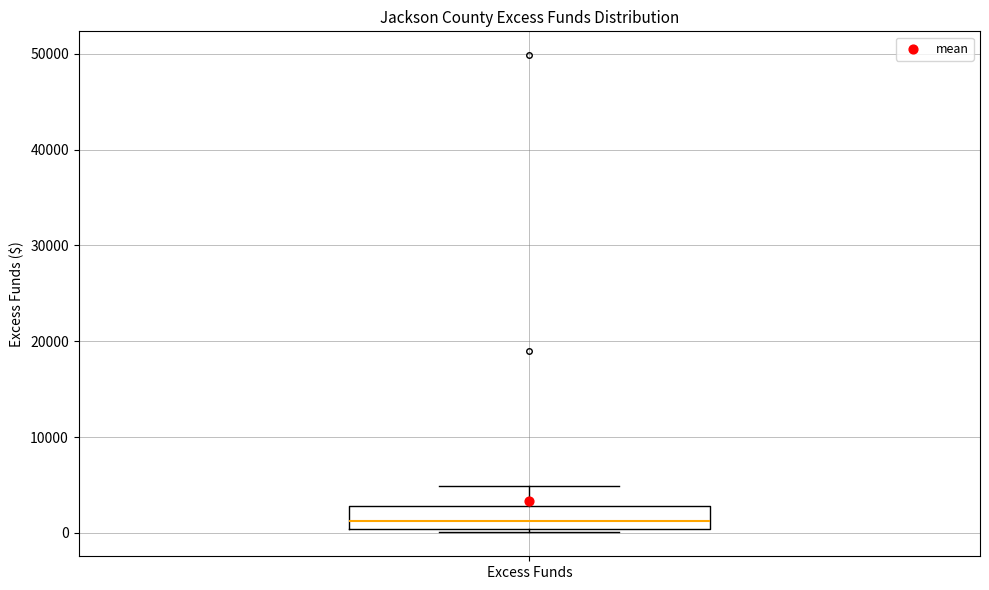

Read this box plot against the y-axis: the position of the median line, the range covered by the box, and the ends of both whiskers. The values are not printed on the chart, so give them approximately, as read against the axis.

median 1000, box 0 to 3000, whiskers 0 (just below the box's lower edge) to 5000